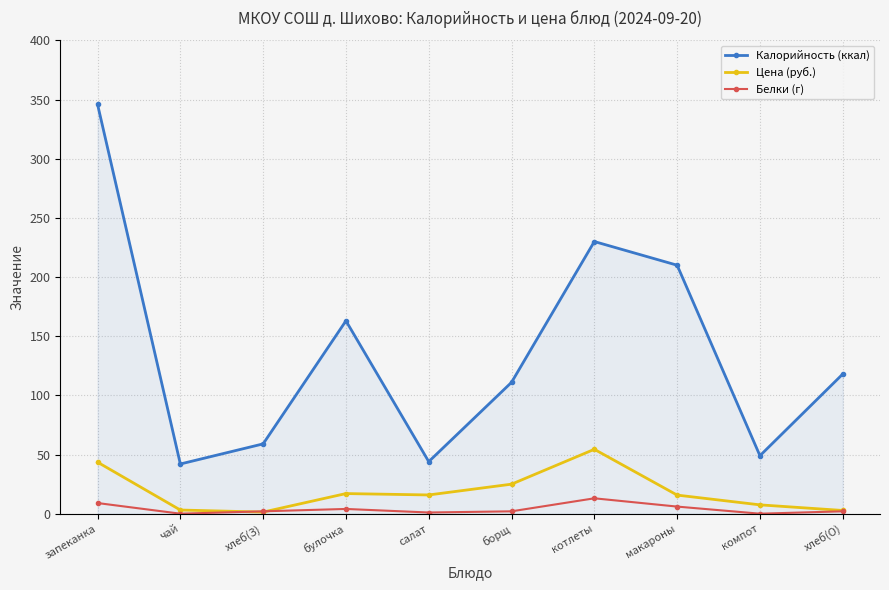

True or false: Калорийность (ккал) and Белки (г) cross at least once.

False